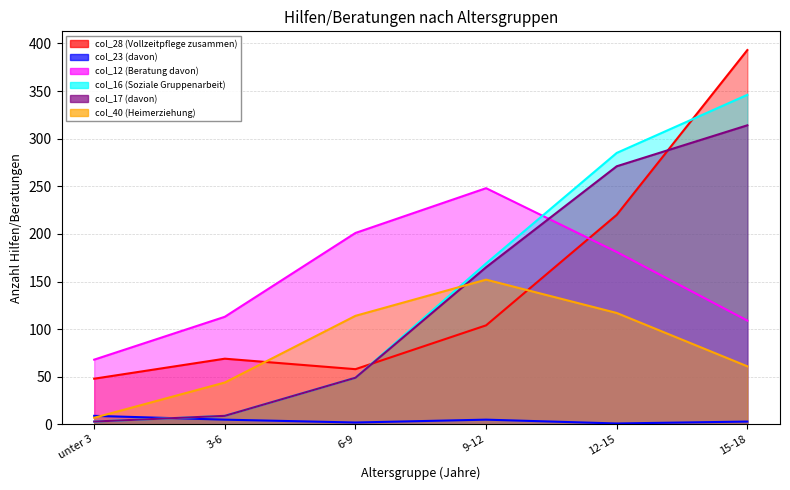

Between unter 3 and 9-12, which series saw the biggest shift?

col_12 (Beratung davon)